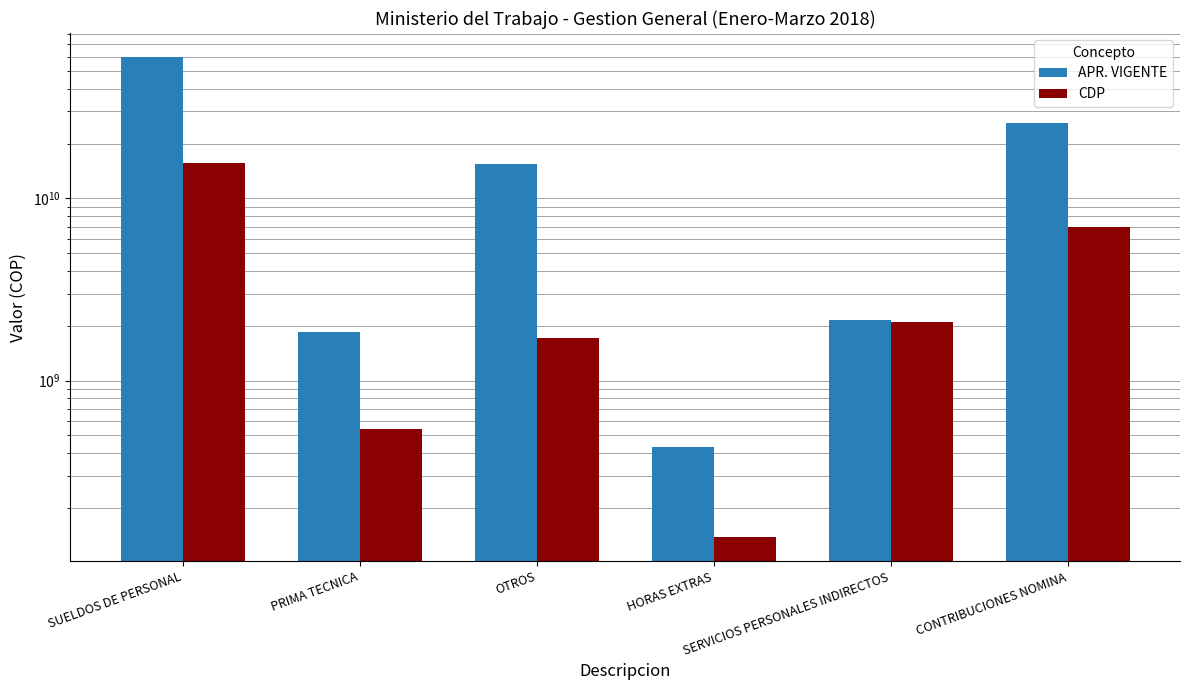

Reading left to right, extract all data points from this chart.

APR. VIGENTE: 59677857000	1848062000	15348721000	433457000	2135448000	25884944000
CDP: 15706781461	544361072	1708904005	138069522	2103844000	6936288092